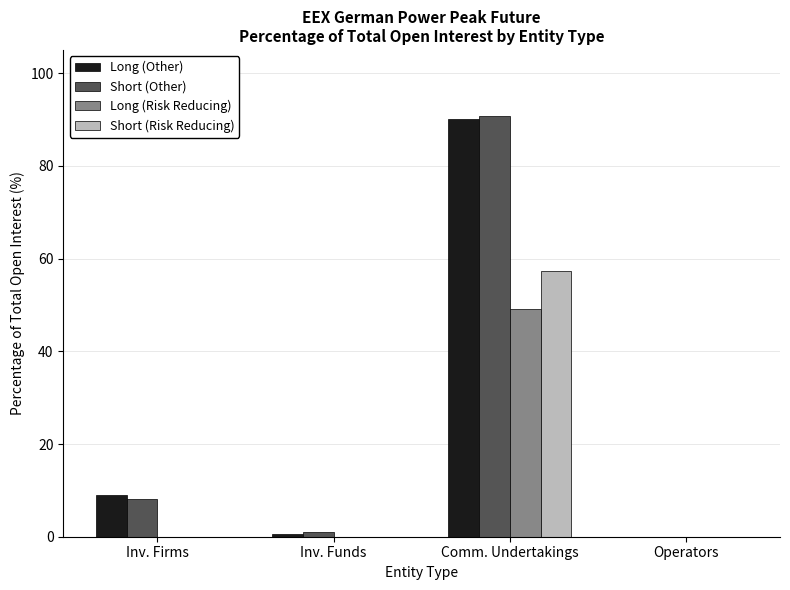

What is the highest value of the Short (Risk Reducing) series?

57.4